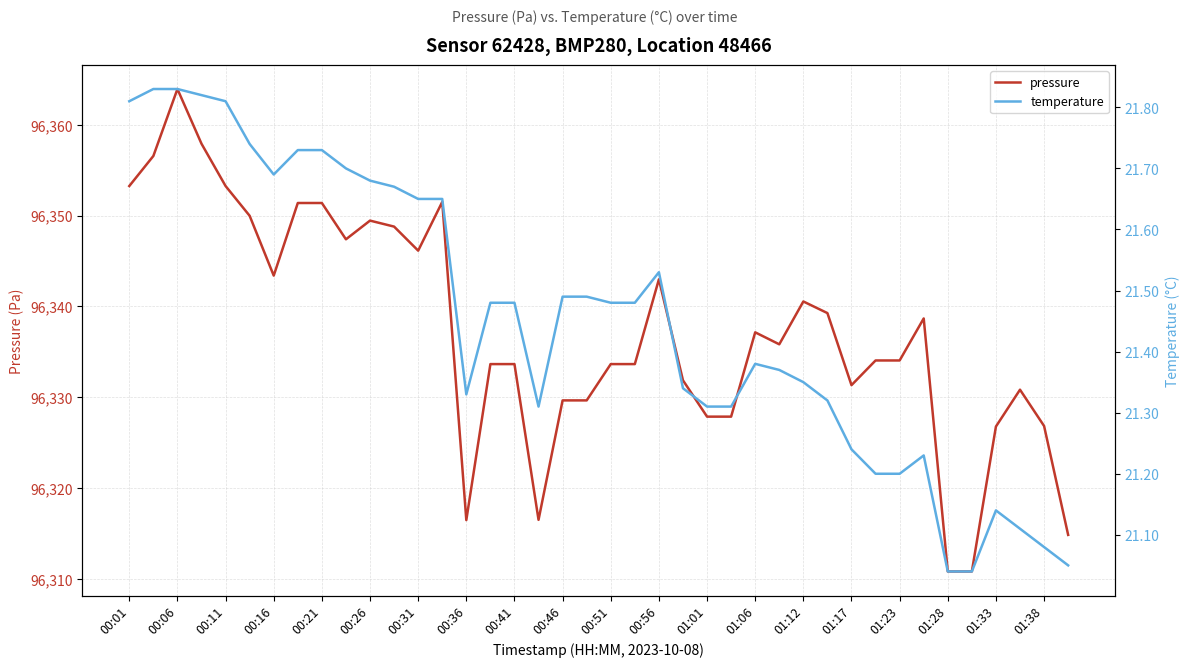

At which label does pressure first exceed 96335?

00:01